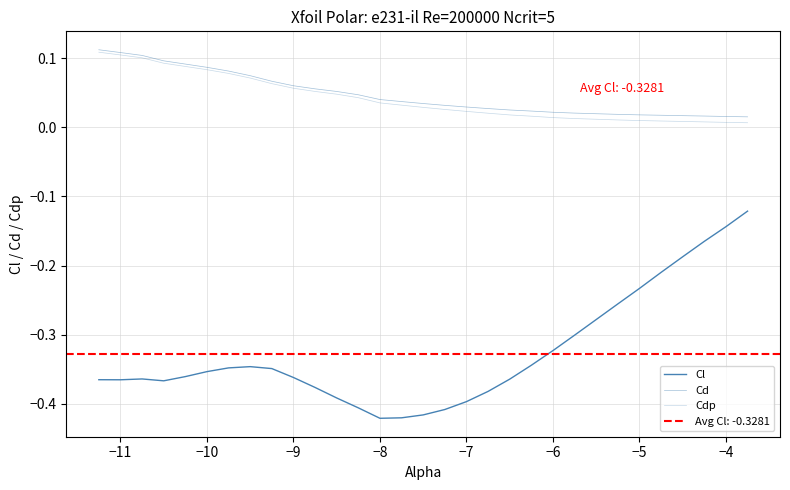

Reading left to right, extract all data points from this chart.

Cl: -0.4	-0.4	-0.4	-0.4	-0.4	-0.4	-0.3	-0.3	-0.3	-0.4	-0.4	-0.4	-0.4	-0.4	-0.4	-0.4	-0.4	-0.4	-0.4	-0.4	-0.3	-0.3	-0.3	-0.3	-0.2	-0.2	-0.2	-0.2	-0.1	-0.1
Cd: 0.1	0.1	0.1	0.1	0.1	0.1	0.1	0.1	0.1	0.1	0.1	0.1	0.0	0.0	0.0	0.0	0.0	0.0	0.0	0.0	0.0	0.0	0.0	0.0	0.0	0.0	0.0	0.0	0.0	0.0
Cdp: 0.1	0.1	0.1	0.1	0.1	0.1	0.1	0.1	0.1	0.1	0.1	0.0	0.0	0.0	0.0	0.0	0.0	0.0	0.0	0.0	0.0	0.0	0.0	0.0	0.0	0.0	0.0	0.0	0.0	0.0